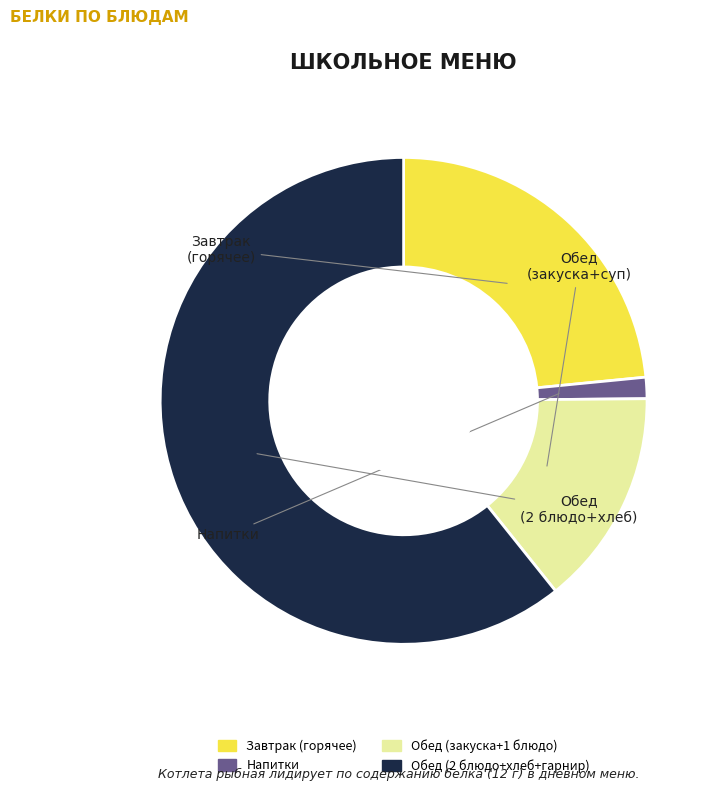

Is there any slice that represents more than half of the pie?

Yes